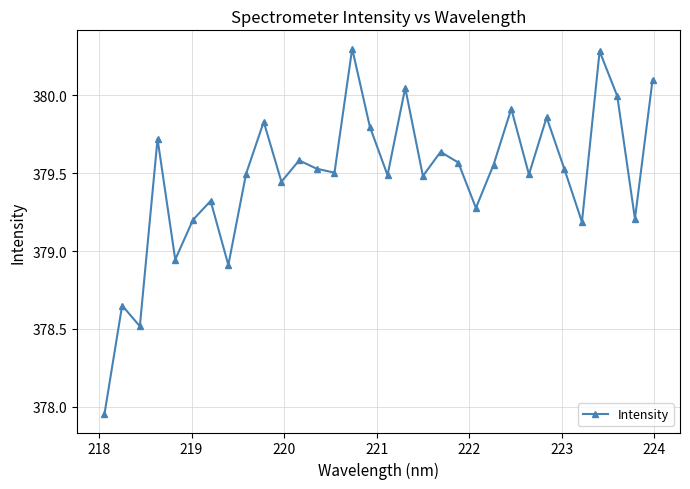

How many points are lower than both their immediate neighbors (excluding endpoints)?

11